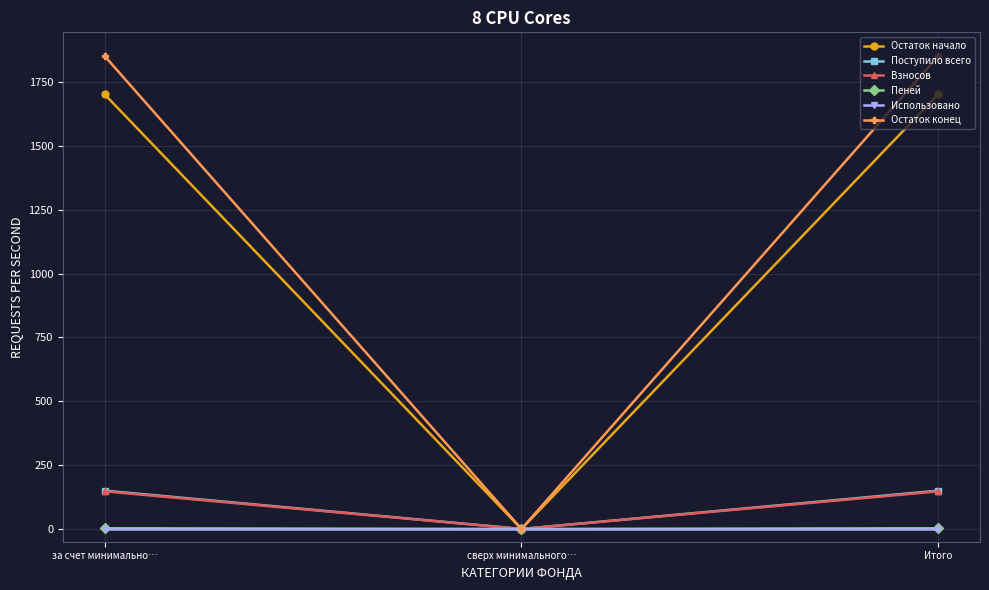

What is the difference between the maximum and minimum values in the Пеней series?

2.8